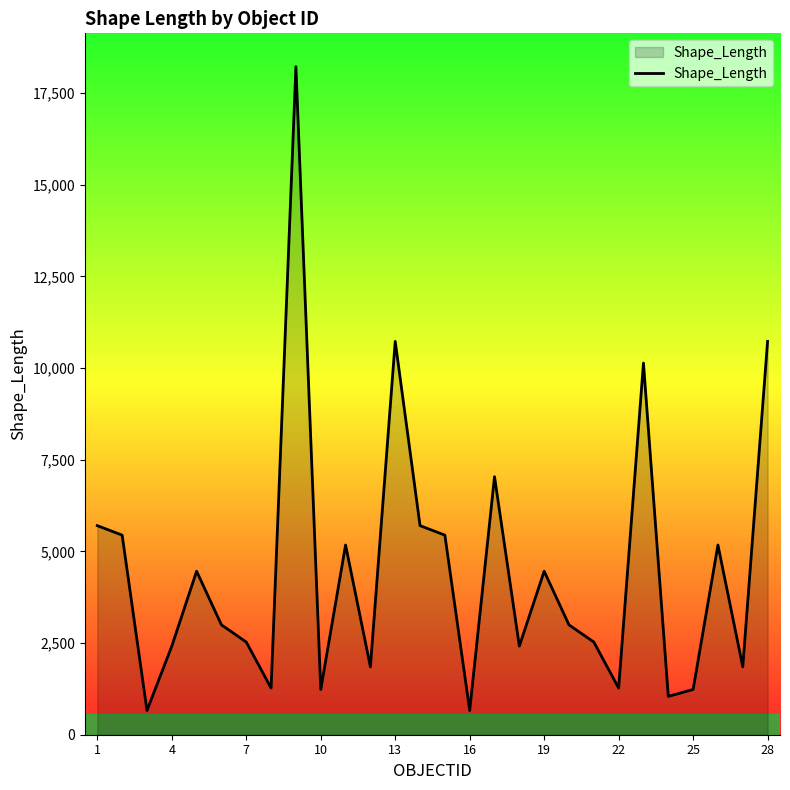

What is the difference between the maximum and minimum values?

17559.8